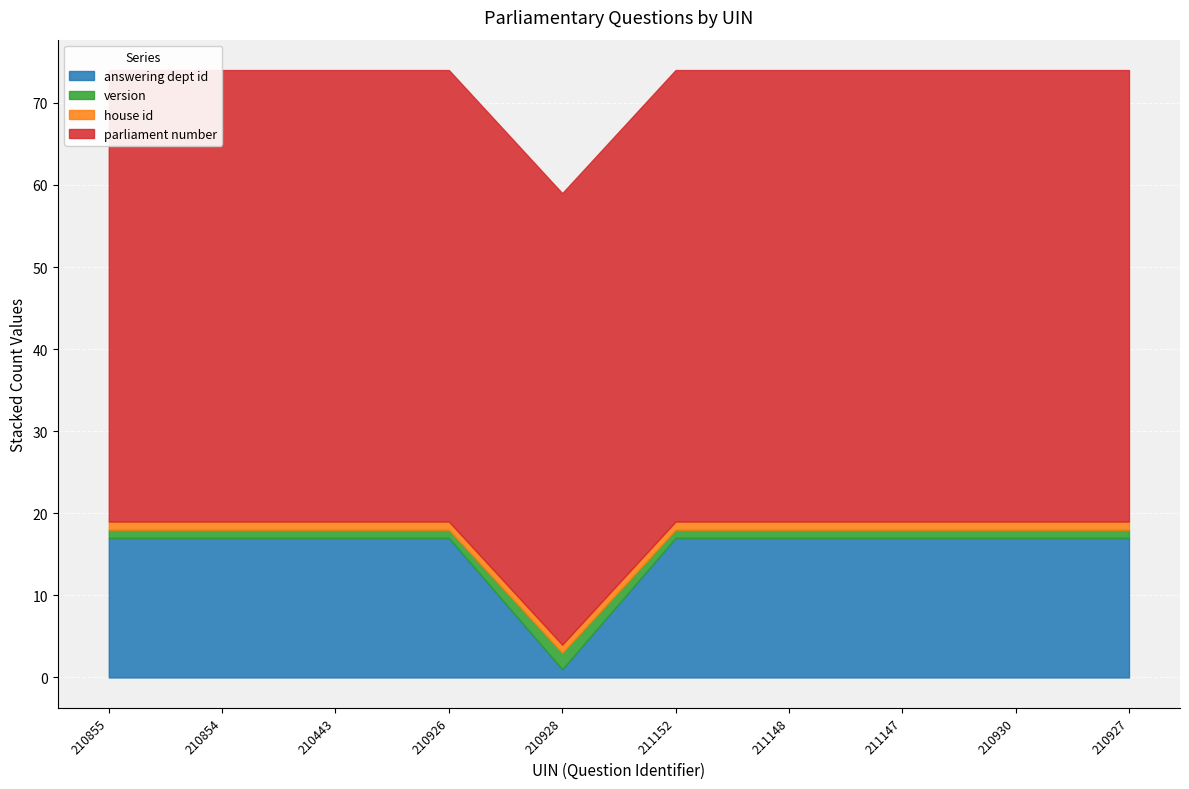

At which category is the sum across all series the highest?

210855